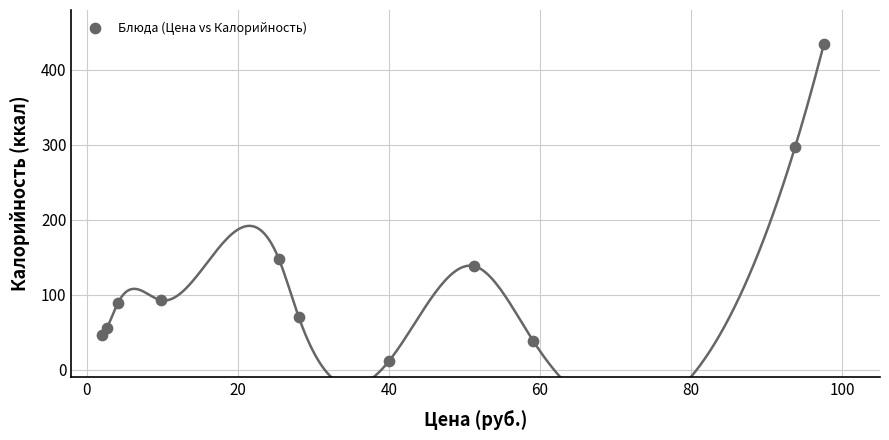

What is the average X value?

37.6